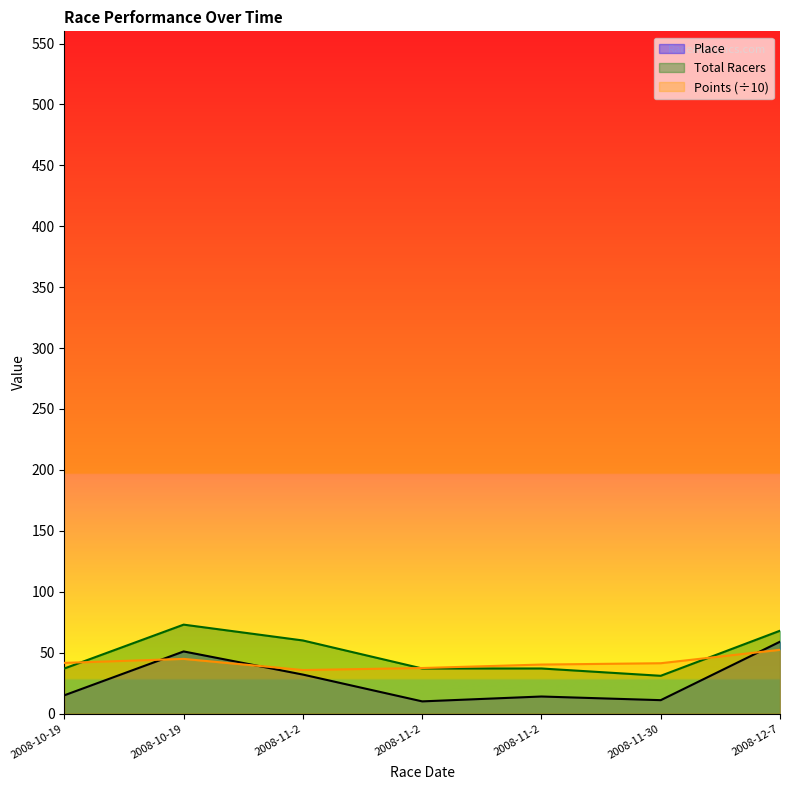

What is the difference between the Total Racers values at 2008-11-2 and 2008-11-2?

23.0